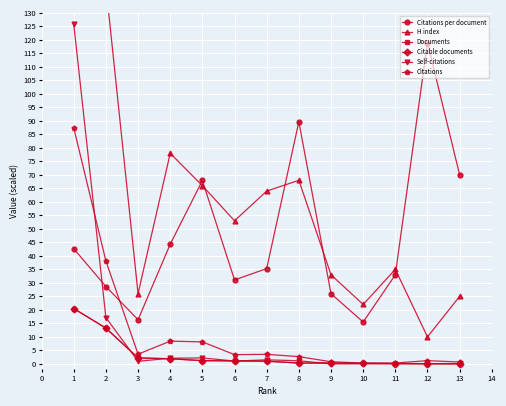

How many lines are shown in the chart?

6